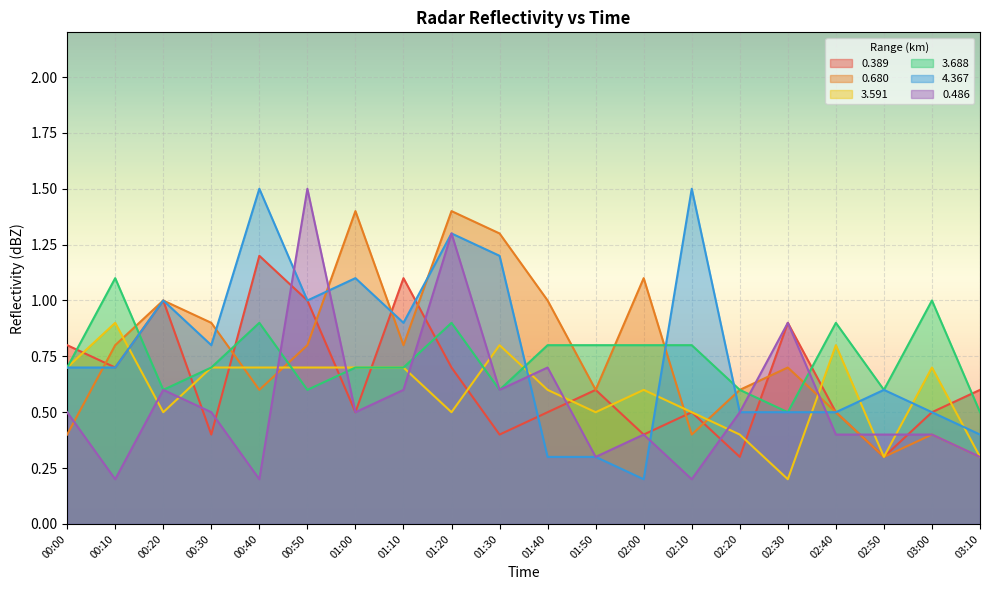

What is the sum of all 0.389 values?

12.9